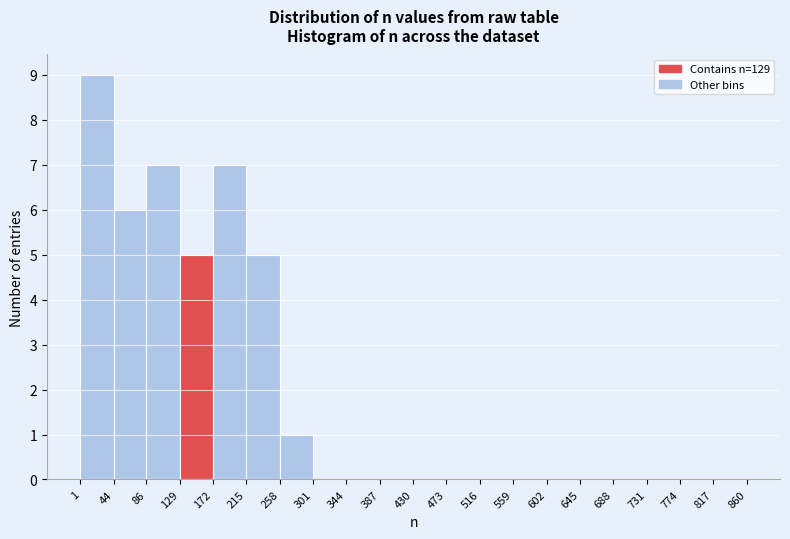

Reading left to right, list every bar in this chart as the range it spans on the x-axis followed by its height. The values are not printed on the chart, so give them approximately, as read against the axis.

1 to 44: 9
44 to 86: 6
86 to 129: 7
129 to 172: 5
172 to 215: 7
215 to 258: 5
258 to 301: 1
301 to 344: 0
344 to 387: 0
387 to 430: 0
430 to 473: 0
473 to 516: 0
516 to 559: 0
559 to 602: 0
602 to 645: 0
645 to 688: 0
688 to 731: 0
731 to 774: 0
774 to 817: 0
817 to 860: 0